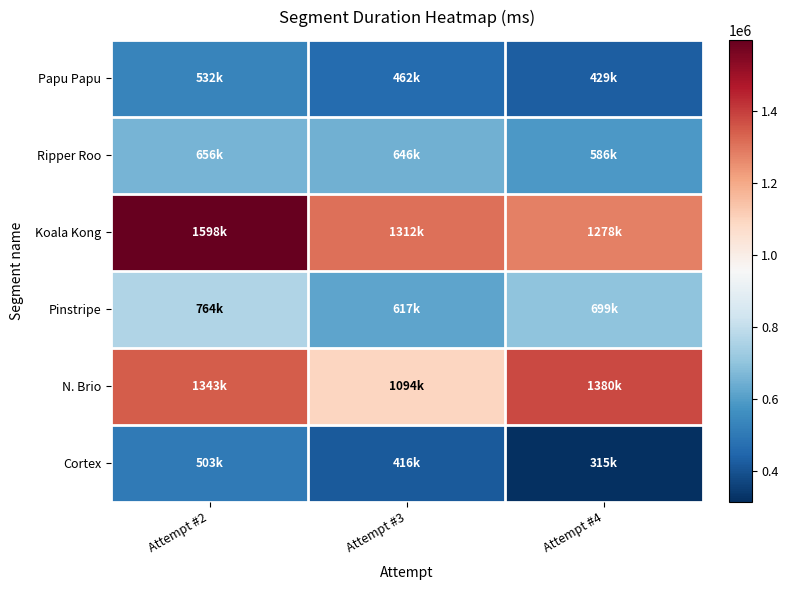

What is the spread (max minus min) of values at Attempt #2?

1094788